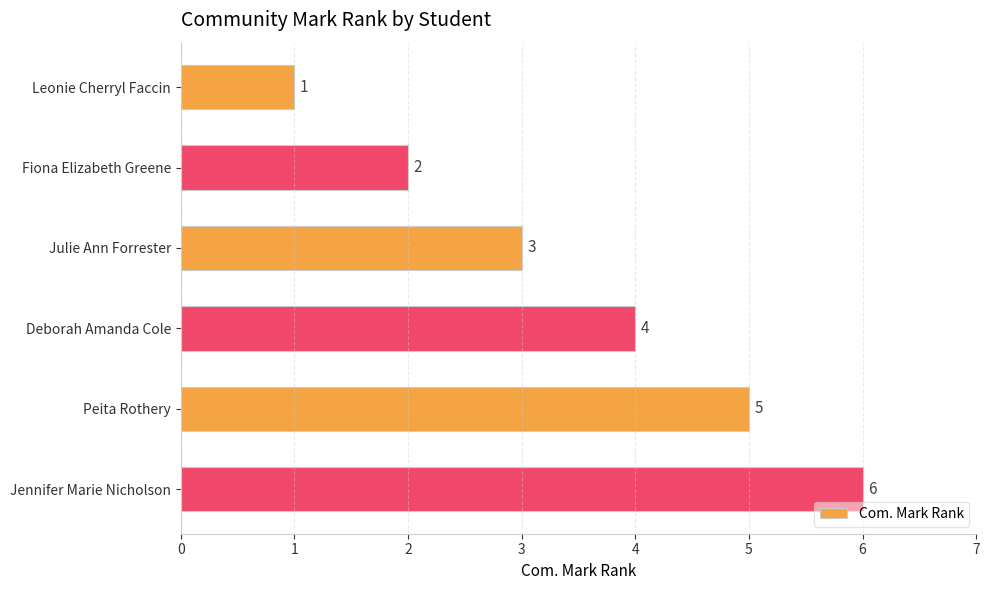

What is the smallest value displayed?

1